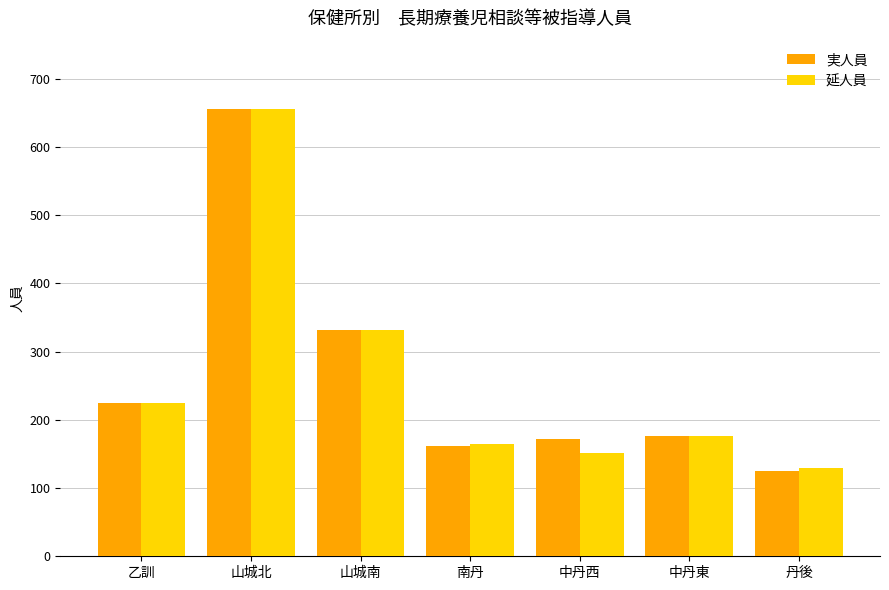

Is it true that 延人員 equals 35 at 丹後?

False